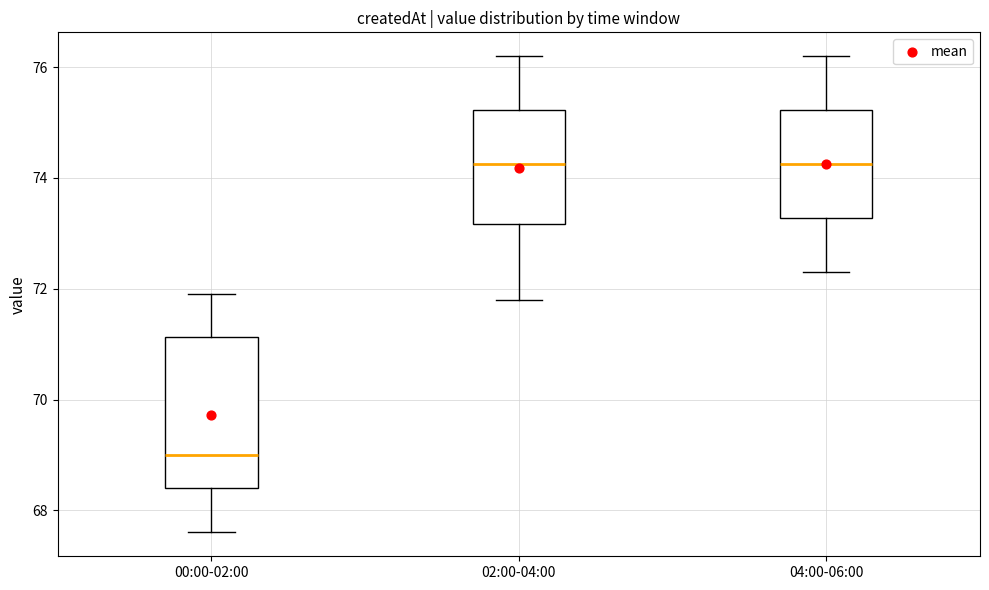

Reading left to right, read every box against the y-axis: the position of its median line, the range the box covers, and the ends of its whiskers. The values are not printed on the chart, so give them approximately, as read against the axis.

00:00-02:00: median 69.0, box 68.4 to 71.2, whiskers 67.6 to 72.0
02:00-04:00: median 74.2, box 73.2 to 75.2, whiskers 71.8 to 76.2
04:00-06:00: median 74.2, box 73.2 to 75.2, whiskers 72.4 to 76.2